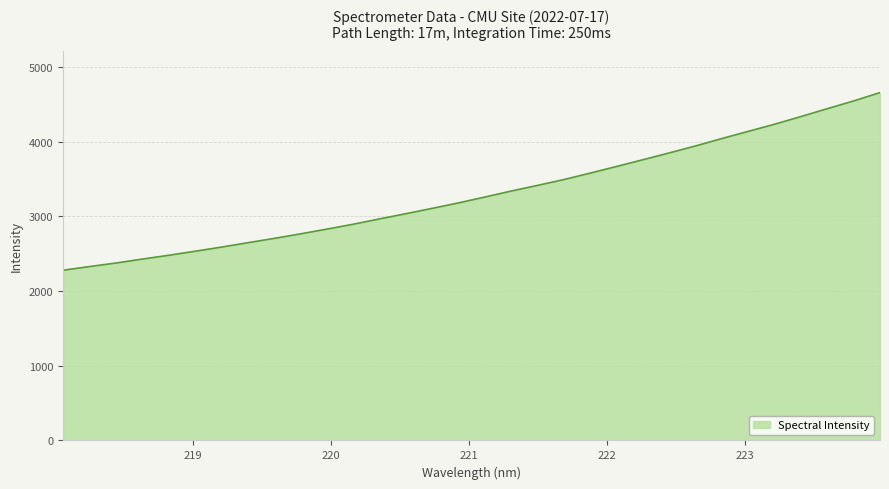

What is the maximum value shown in the chart?

4657.8